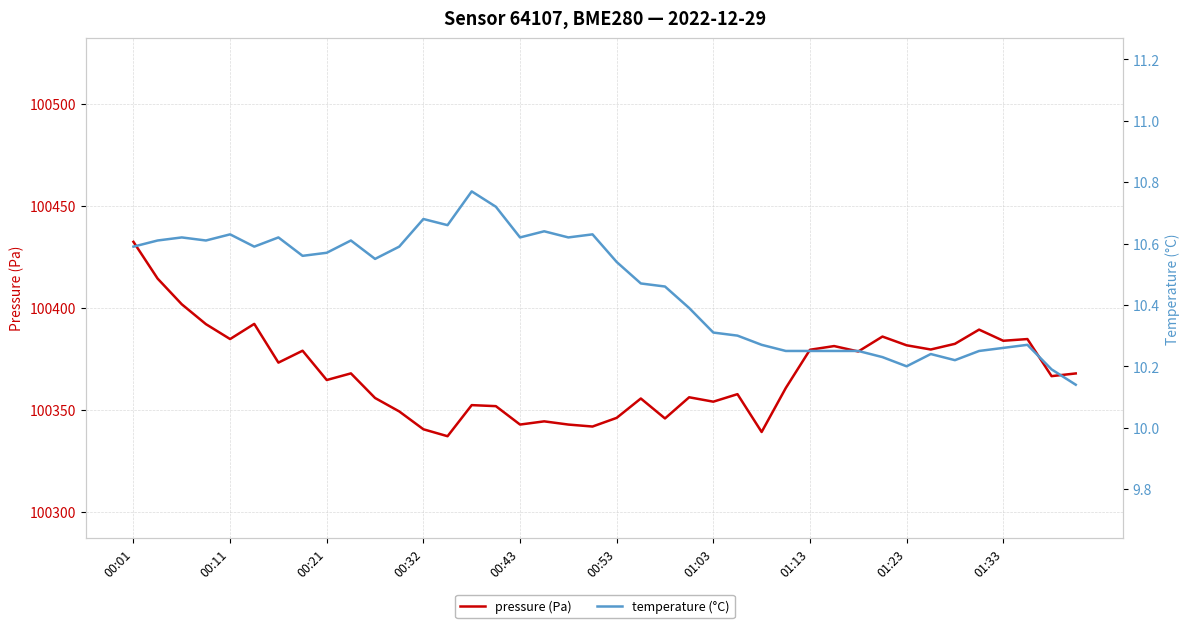

Which category has the highest value in the temperature (°C) series?

14